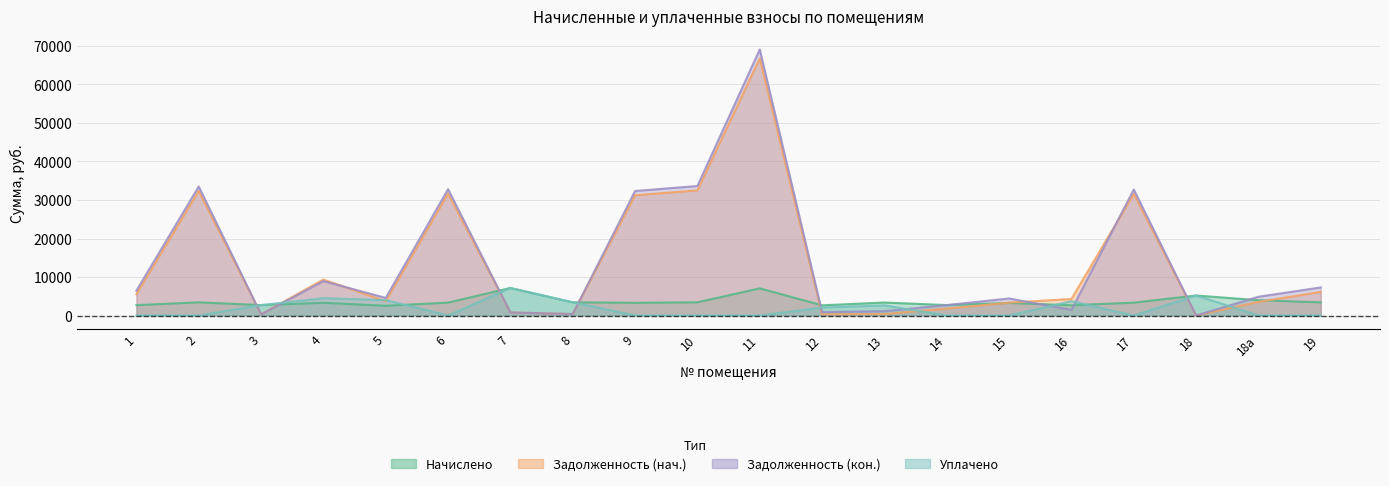

How many lines are shown in the chart?

4